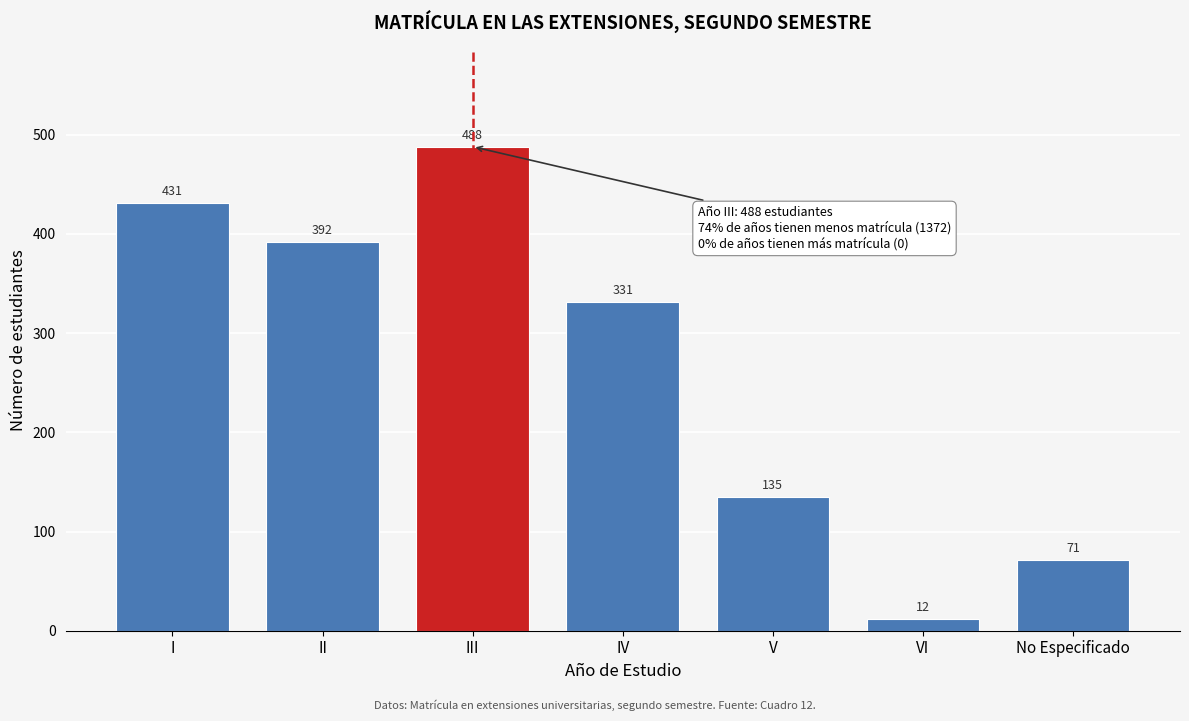

Reading right to left, what are all the values shown in this chart?

71	12	135	331	488	392	431